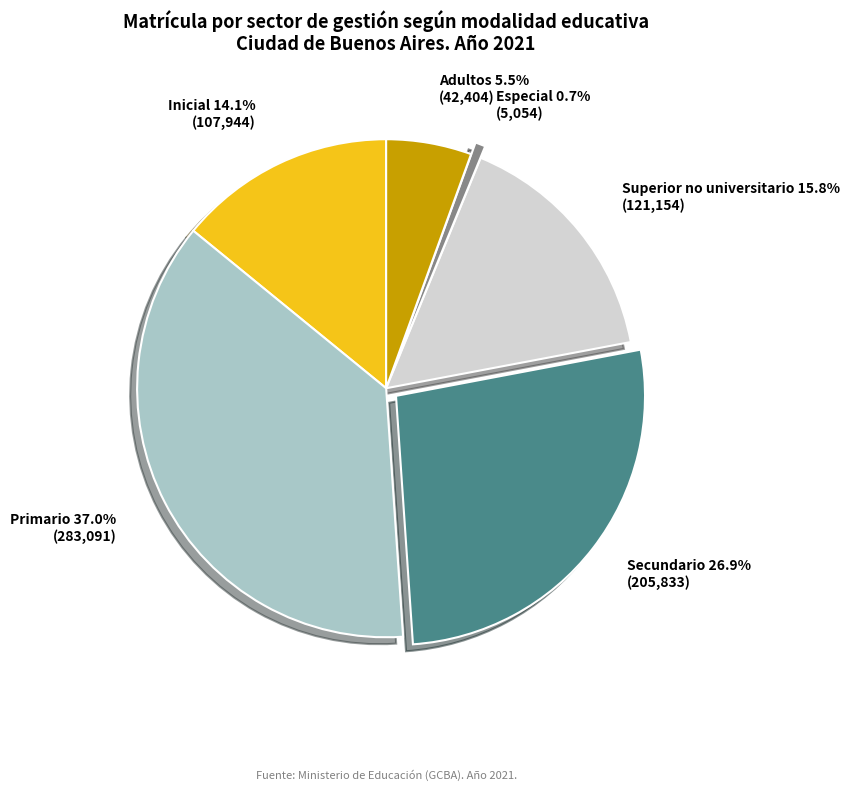

Is there any slice that represents more than half of the pie?

No